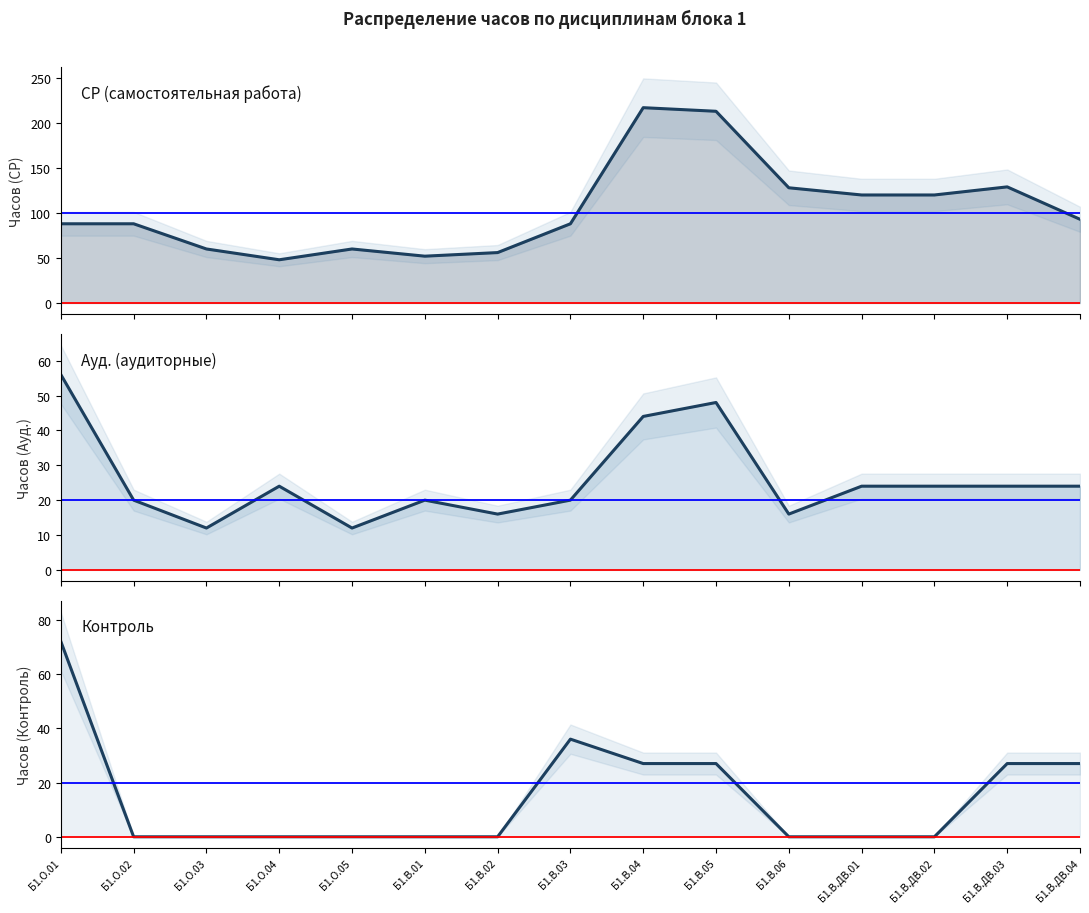

Which has a higher value, Б1.О.03 or Б1.О.04?

Б1.О.03